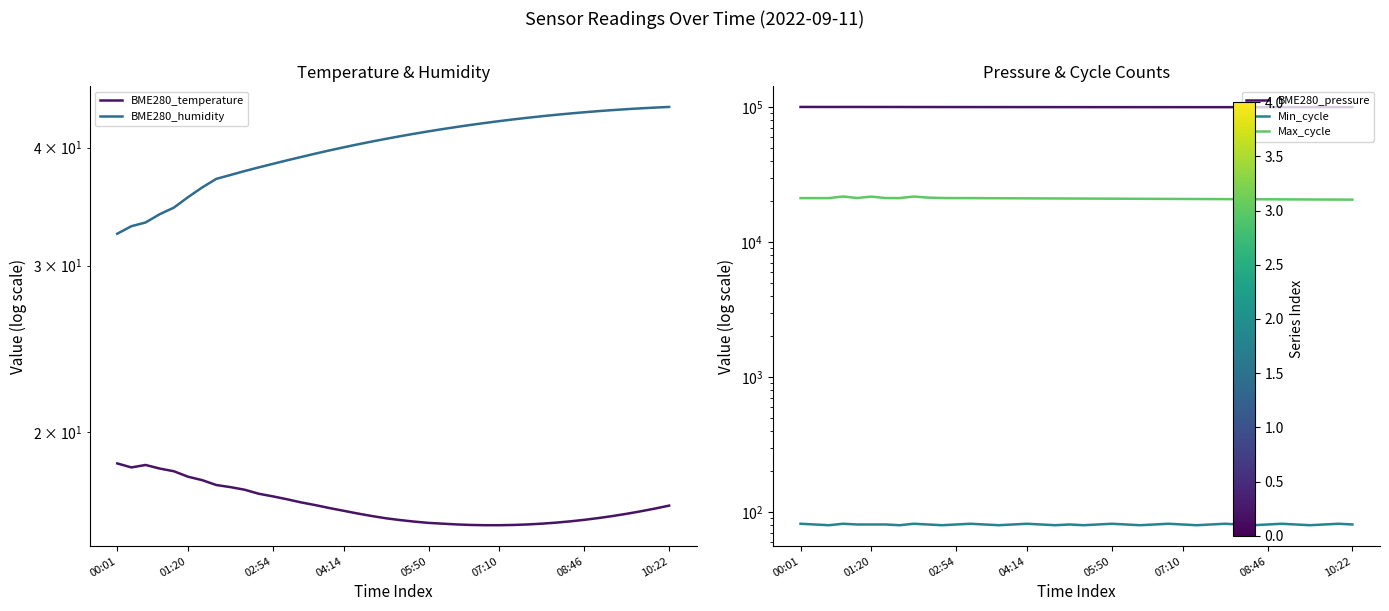

What is the average value of the Min_cycle series?

81.0